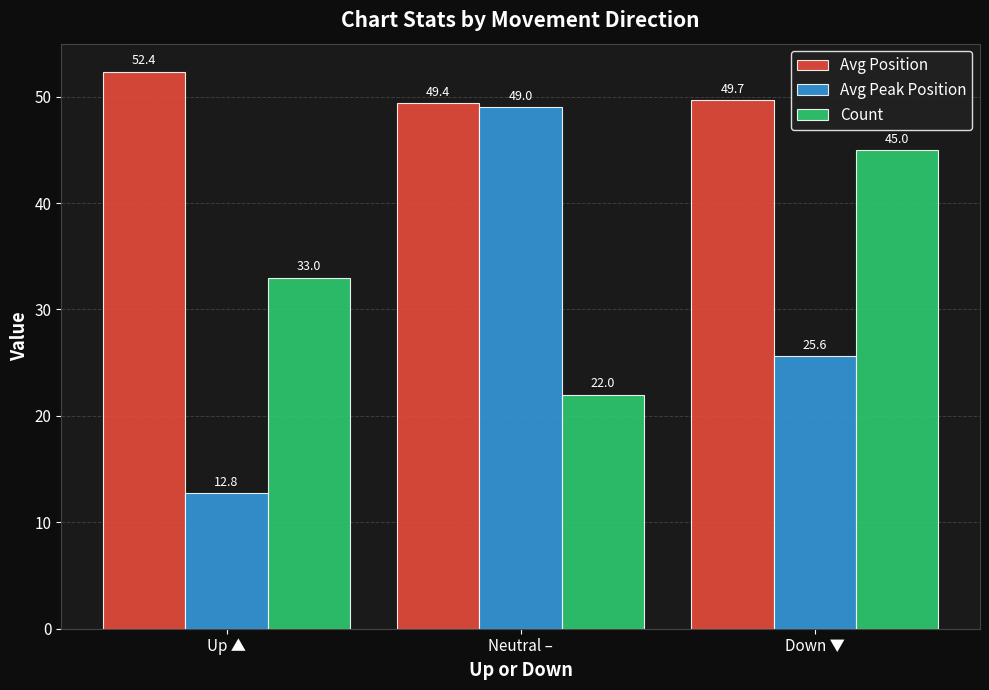

What is the difference between the maximum and second lowest values in the Count series?

12.0